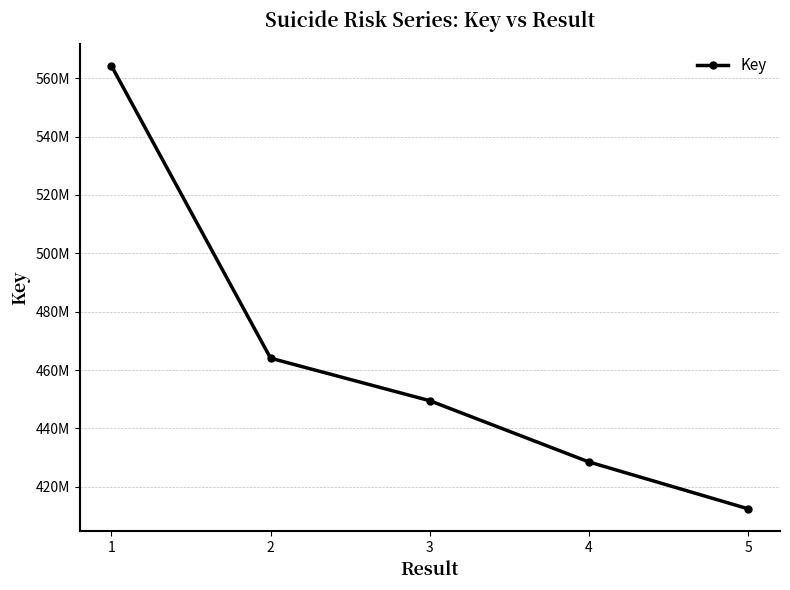

What is the average value?

463771935